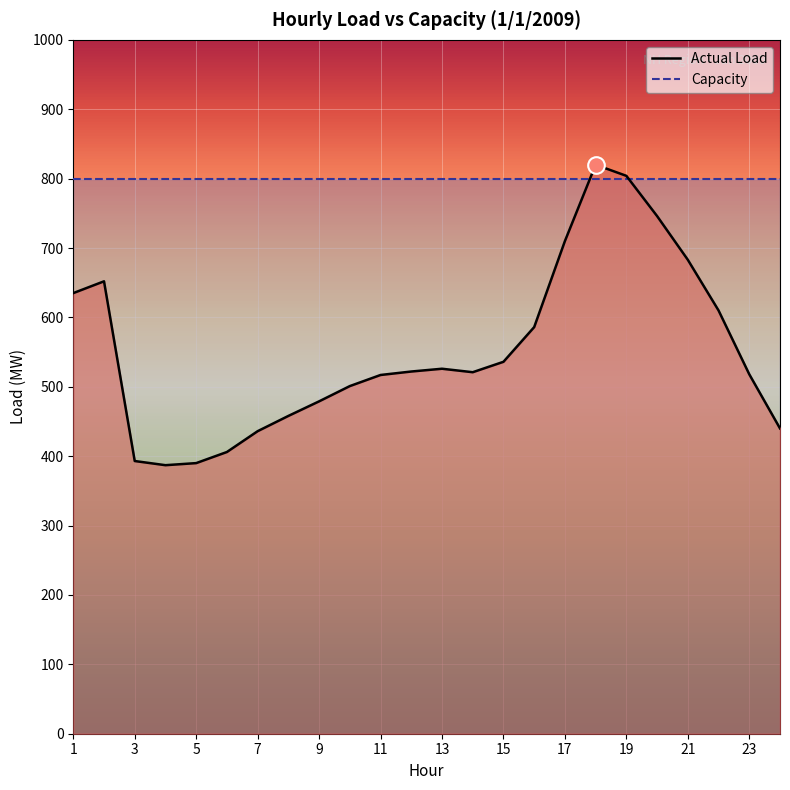

True or false: the data shows 169 at 7.

False